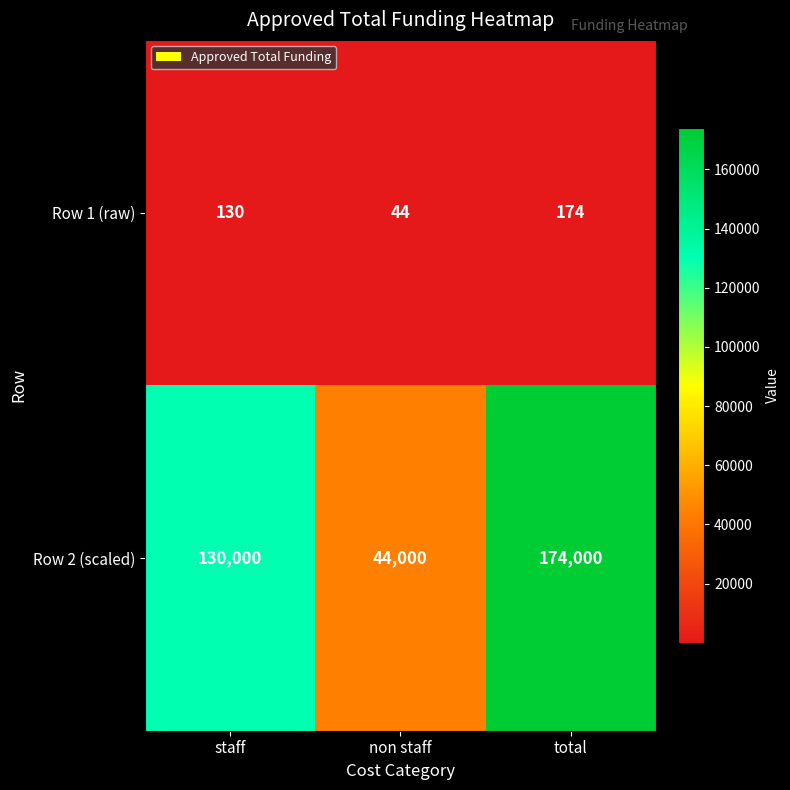

At total, list the series in order from largest to smallest.

Row 2 (scaled), Row 1 (raw)